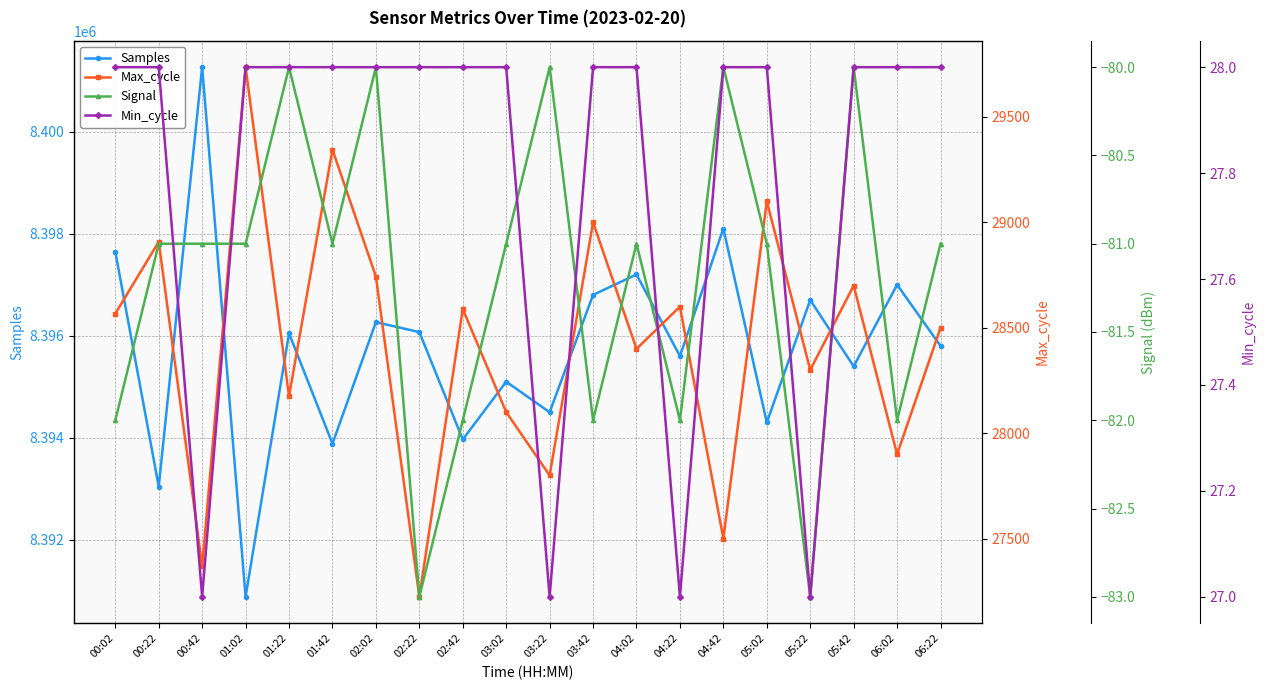

The value of Signal at 06:02 is -134. True or false?

False